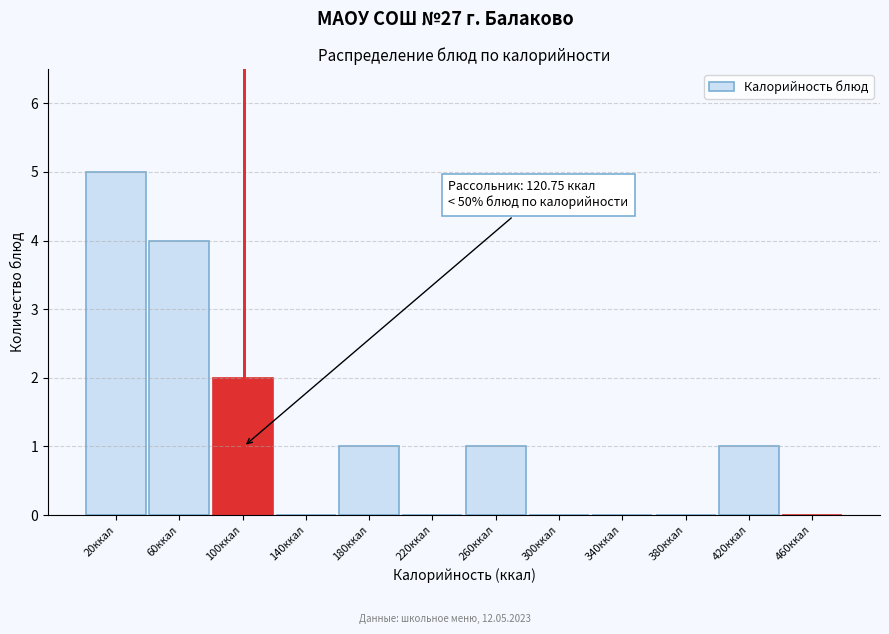

Reading left to right, transcribe all the data shown in this chart.

20ккал=5	60ккал=4	100ккал=2	140ккал=0	180ккал=1	220ккал=0	260ккал=1	300ккал=0	340ккал=0	380ккал=0	420ккал=1	460ккал=0